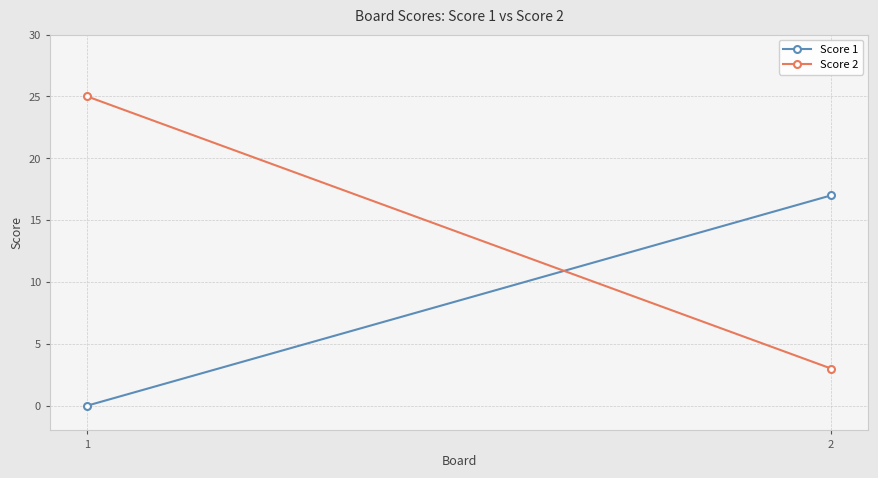

What value does the Score 1 series have at 2, to the nearest 5?

15